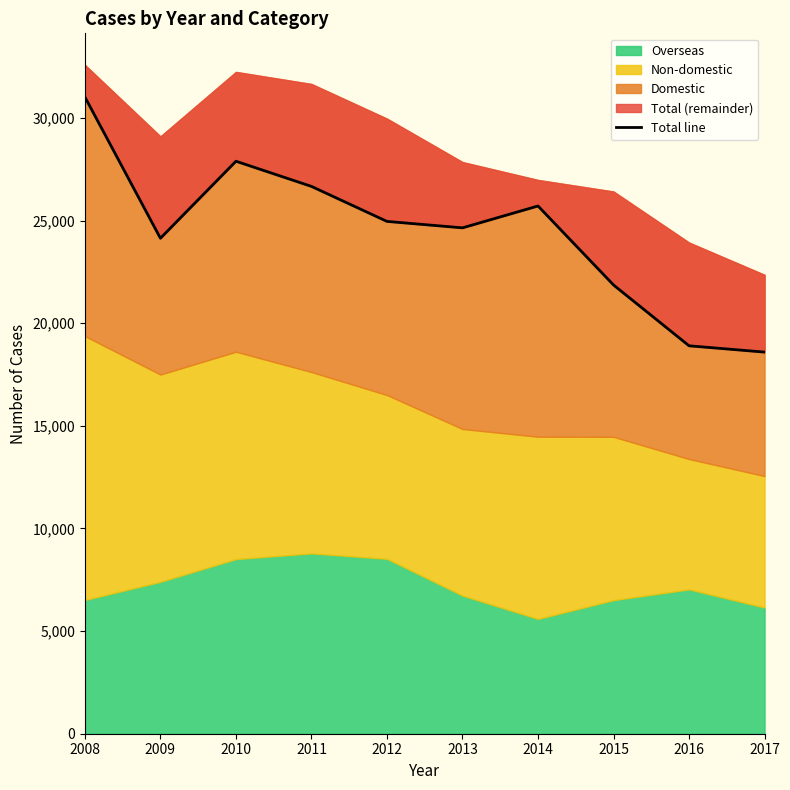

What is the greatest value displayed?

31018